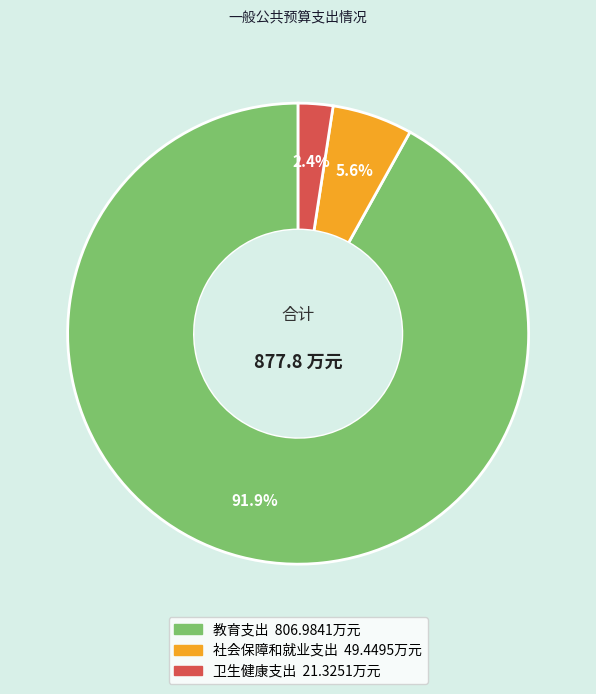

How many slices are in this pie chart?

3